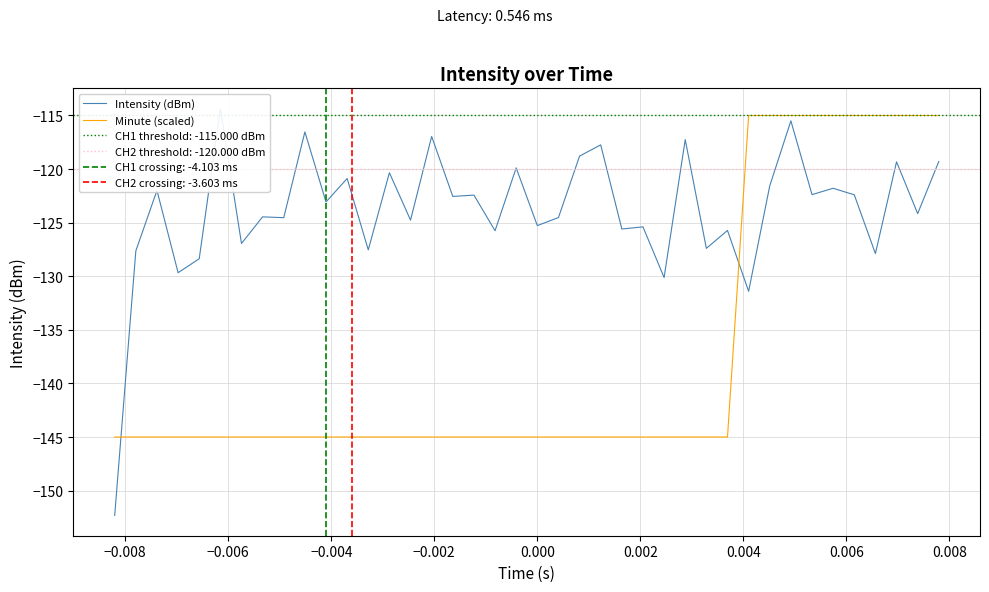

What is the sum of all Minute (scaled) values?

-5500